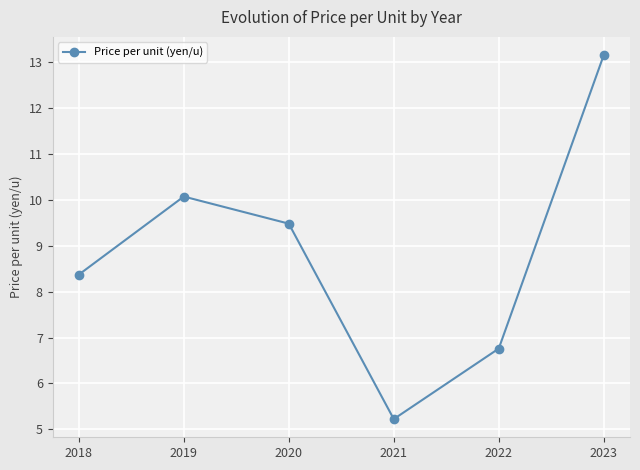

At which category does the data reach its first local valley?

2021